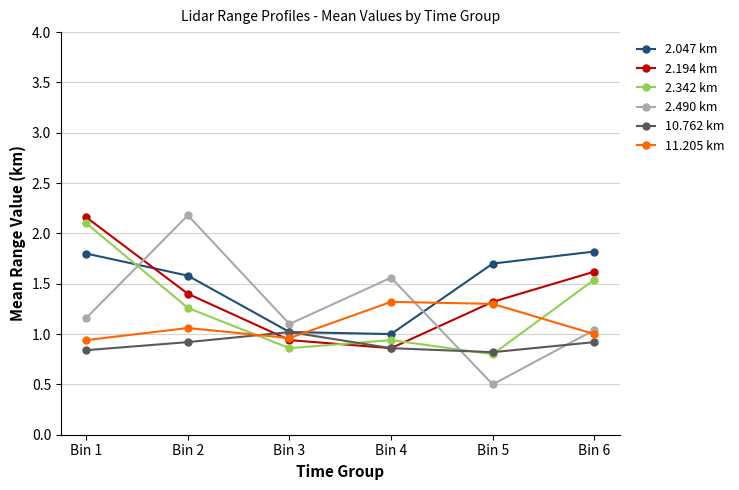

What is the sum of all 2.342 km values?

7.5